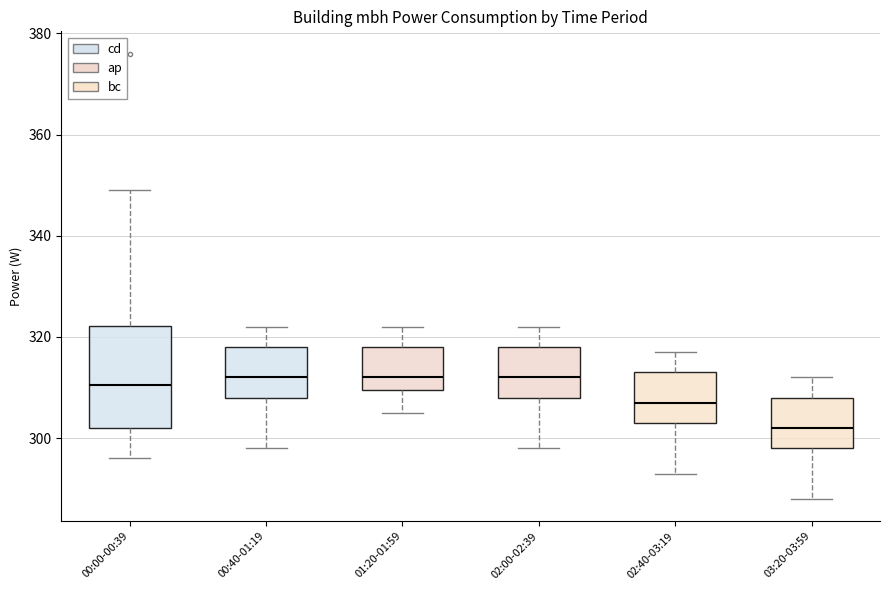

Reading left to right, read every box against the y-axis: the position of its median line, the range the box covers, and the ends of its whiskers. The values are not printed on the chart, so give them approximately, as read against the axis.

00:00-00:39: median 310, box 302 to 322, whiskers 296 to 350
00:40-01:19: median 312, box 308 to 318, whiskers 298 to 322
01:20-01:59: median 312, box 310 to 318, whiskers 306 to 322
02:00-02:39: median 312, box 308 to 318, whiskers 298 to 322
02:40-03:19: median 308, box 304 to 314, whiskers 294 to 318
03:20-03:59: median 302, box 298 to 308, whiskers 288 to 312